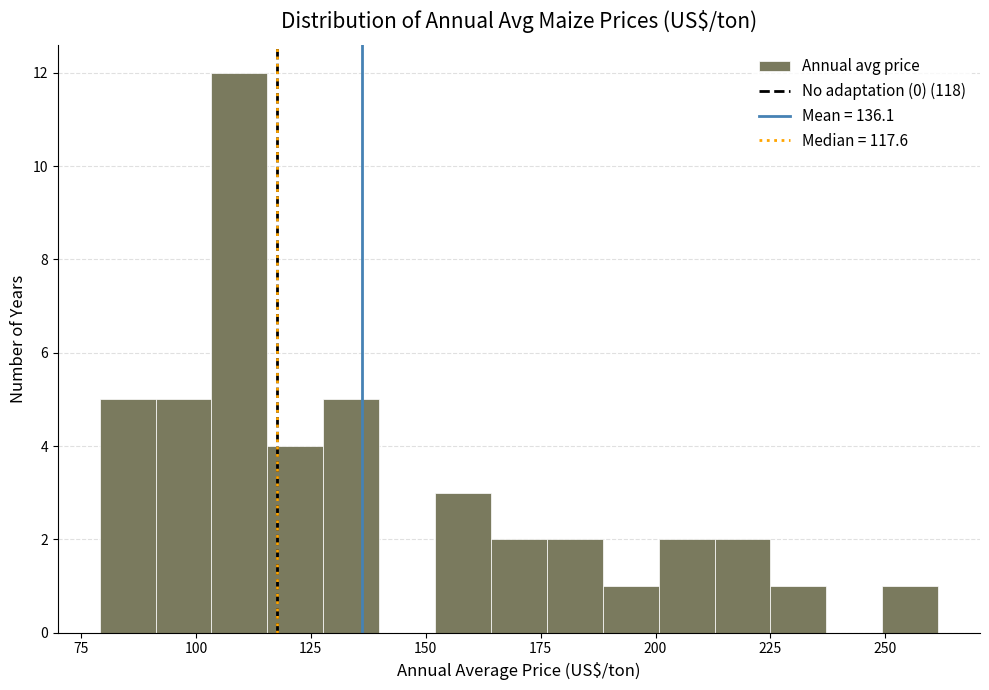

Read against the x-axis, roughly where is the centre of the tallest bar?

110